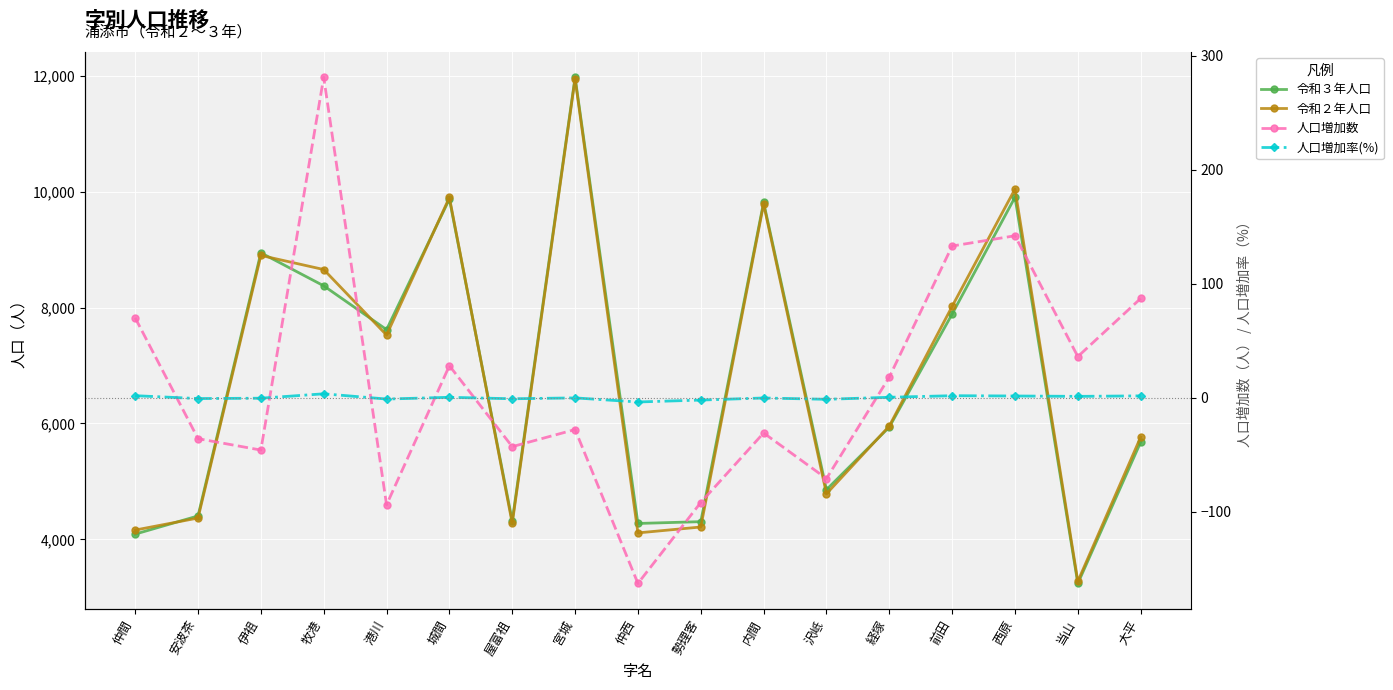

Count the number of categories in the chart.

17